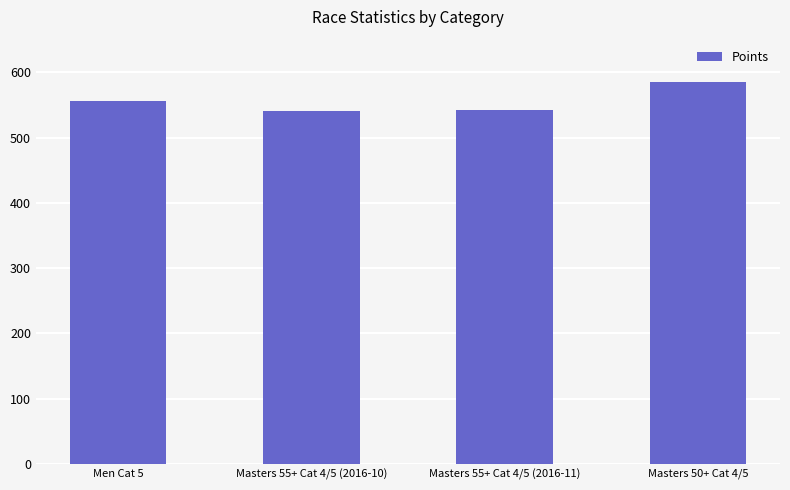

What is the value of the 3rd bar from the left?

542.3